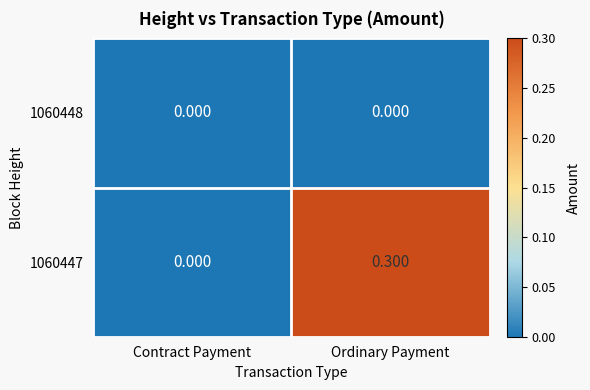

Which label corresponds to the largest value in the chart?

Ordinary Payment